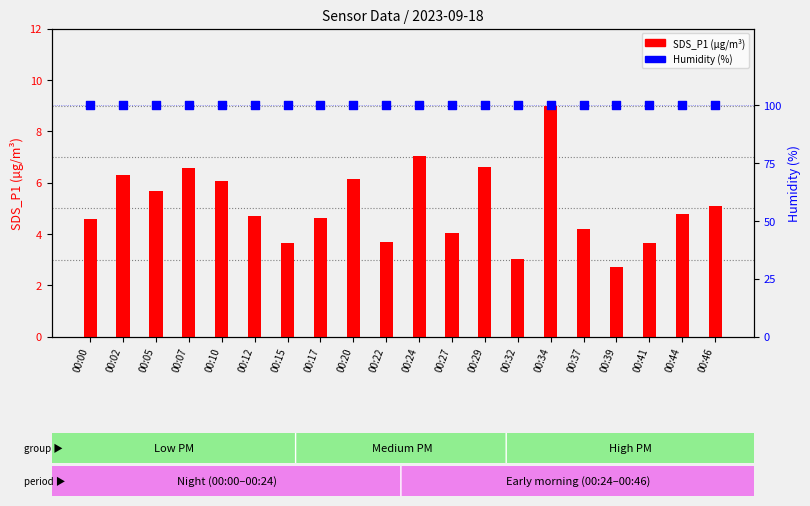

Which series has the widest spread of Y values?

SDS_P1